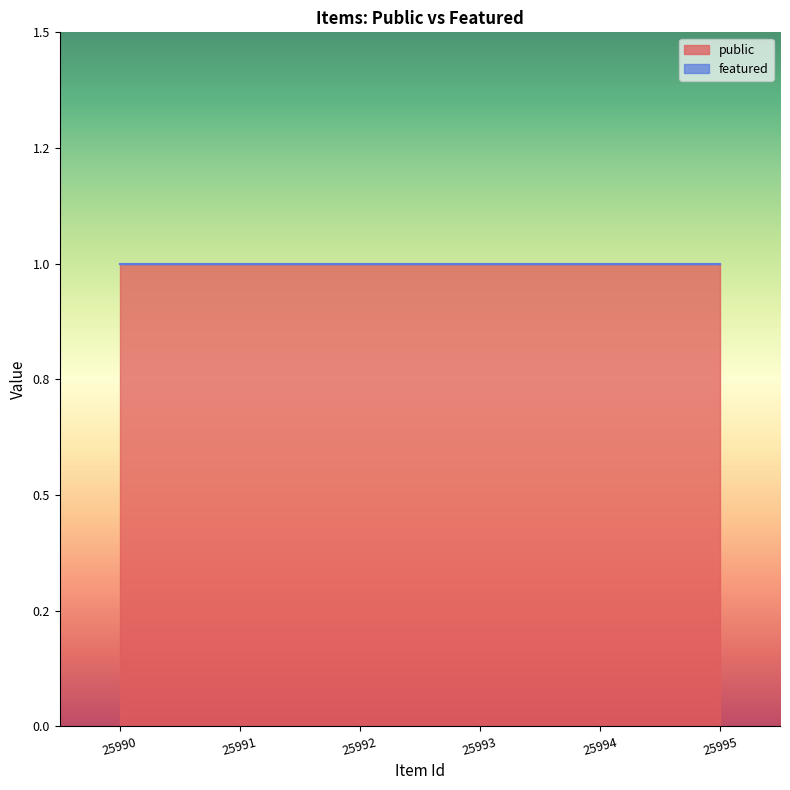

Does the chart display data point markers on the line(s)?

No